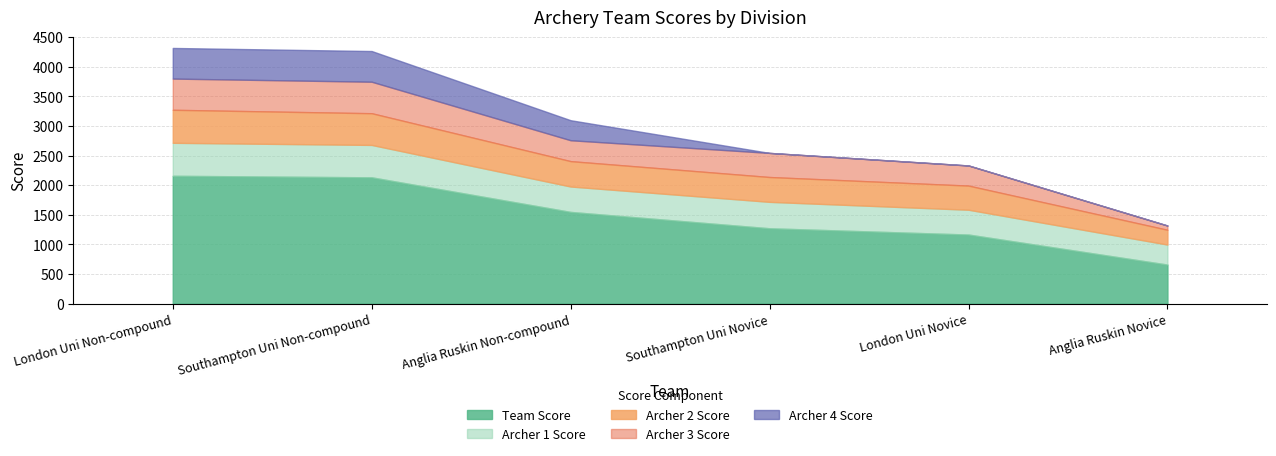

Which category has the highest value in the Team Score series?

London Uni Non-compound